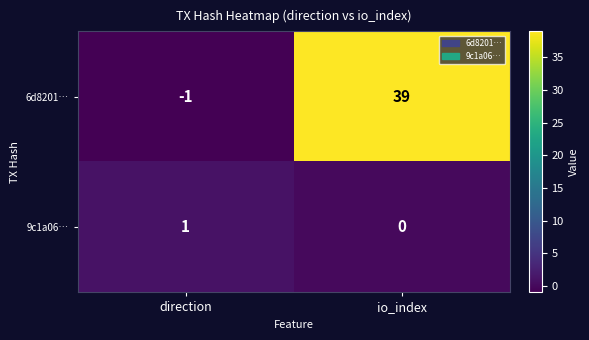

What is the total value across all series at io_index?

39